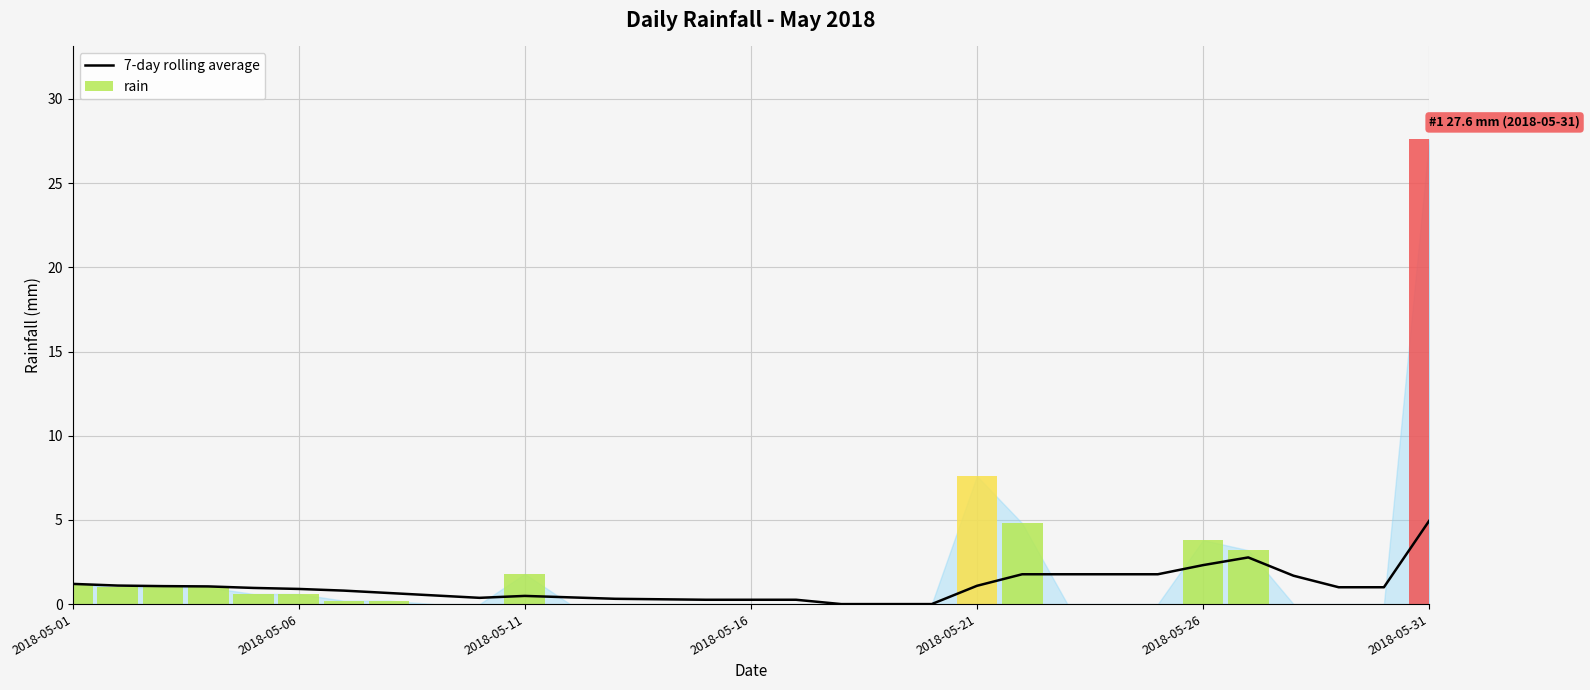

The 7-day rolling average series shows 1.2 at 2018-05-01. True or false?

True